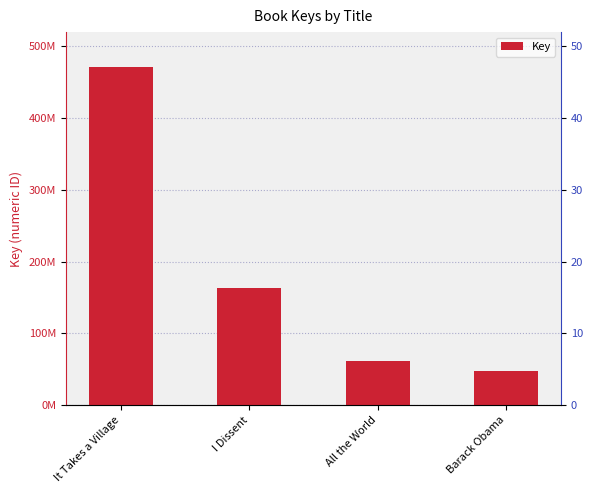

What is the difference between the maximum and minimum values?

423836057